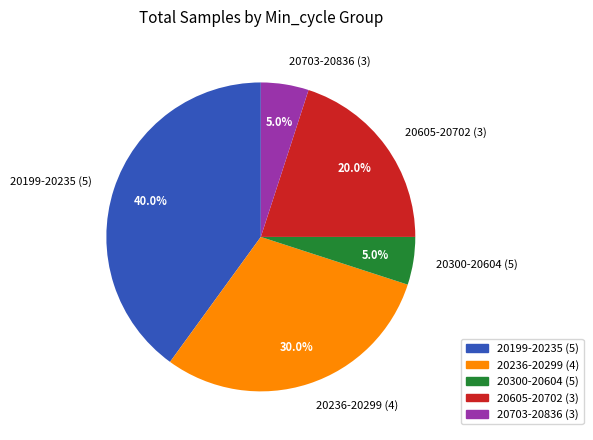

Between 20605-20702 (3) and 20300-20604 (5), which is larger?

20605-20702 (3)